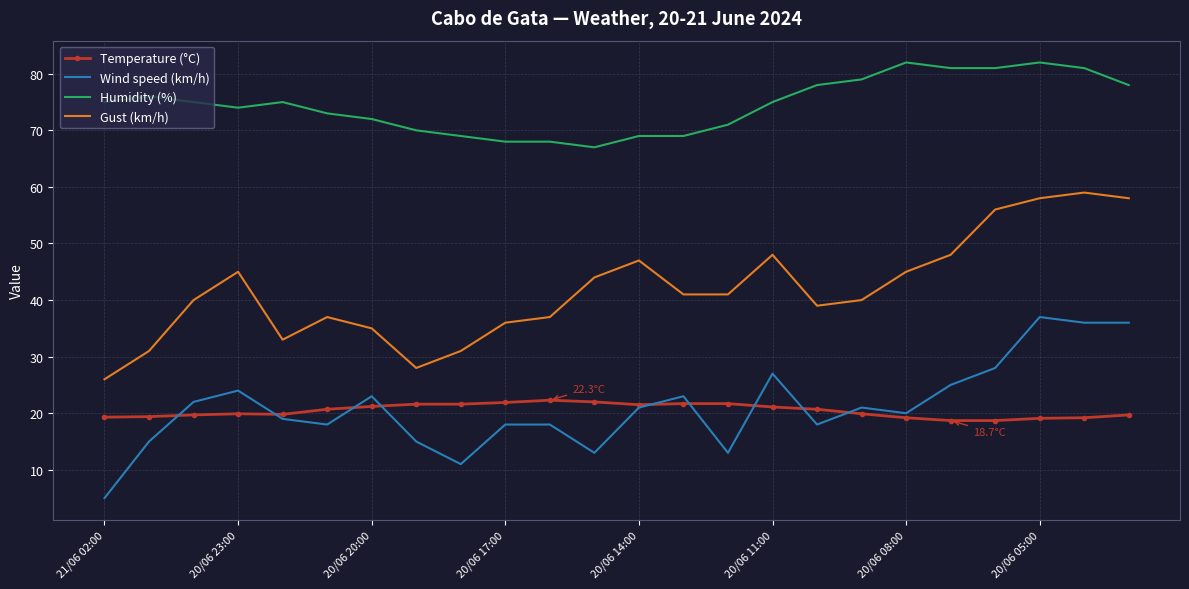

What is the greatest value displayed?

82.0